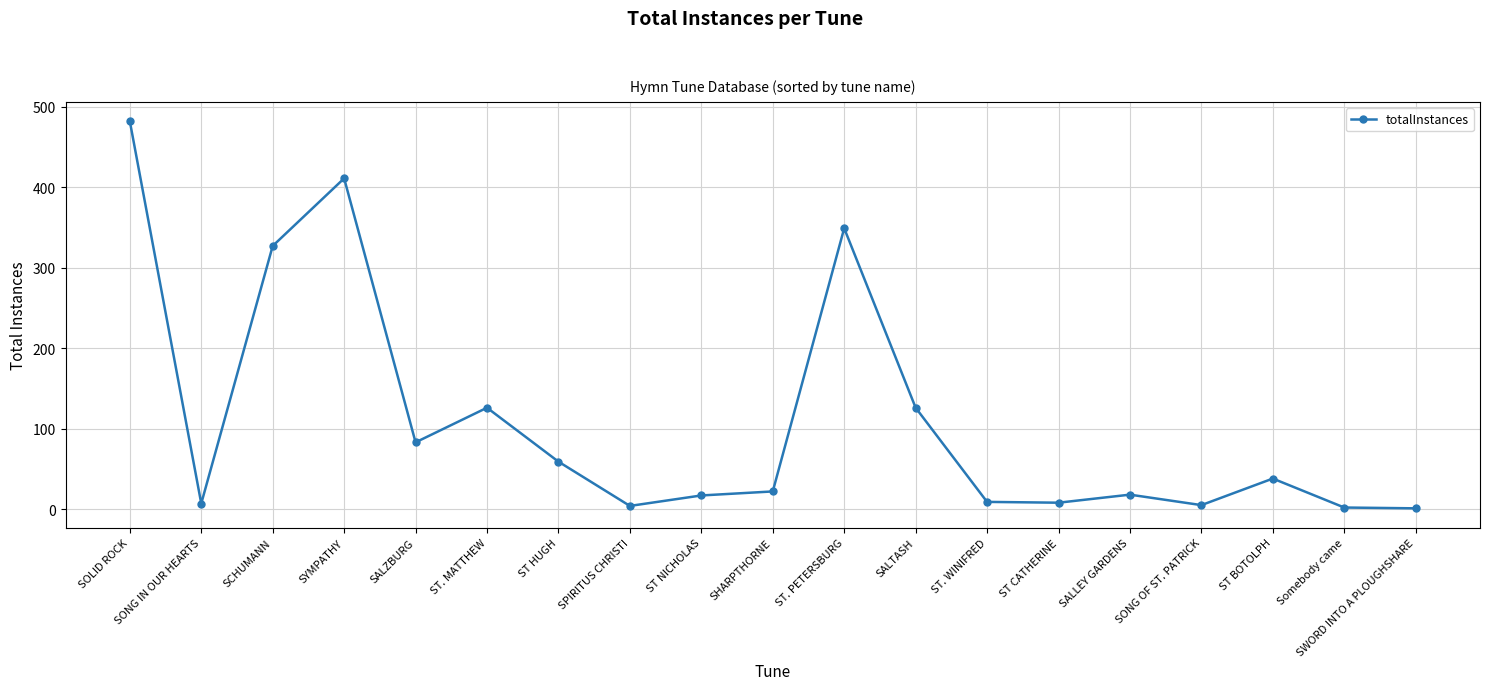

Where is the data nearest to the value 241?

SCHUMANN